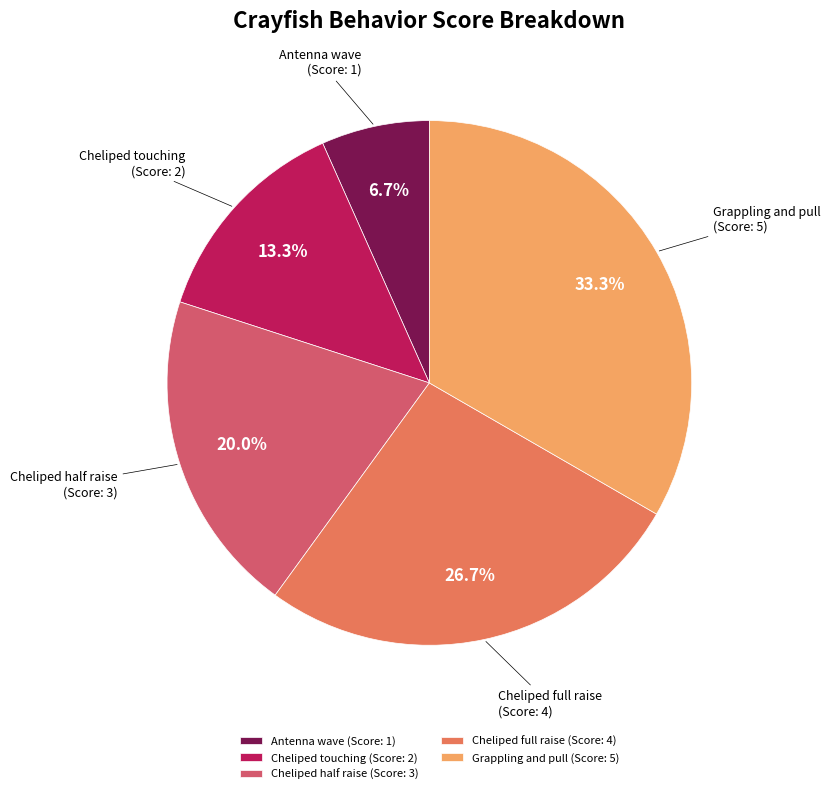

Rank the categories by value from lowest to highest.

Antenna wave (Score: 1), Cheliped touching (Score: 2), Cheliped half raise (Score: 3), Cheliped full raise (Score: 4), Grappling and pull (Score: 5)